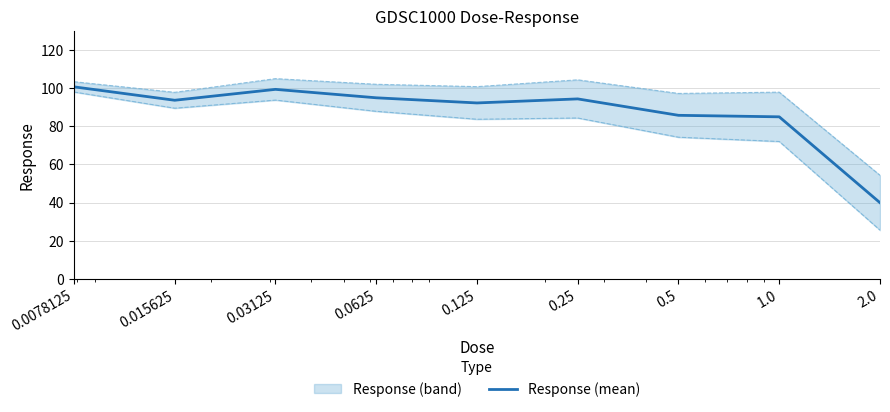

What is the label of the 7th point from the left?

0.5